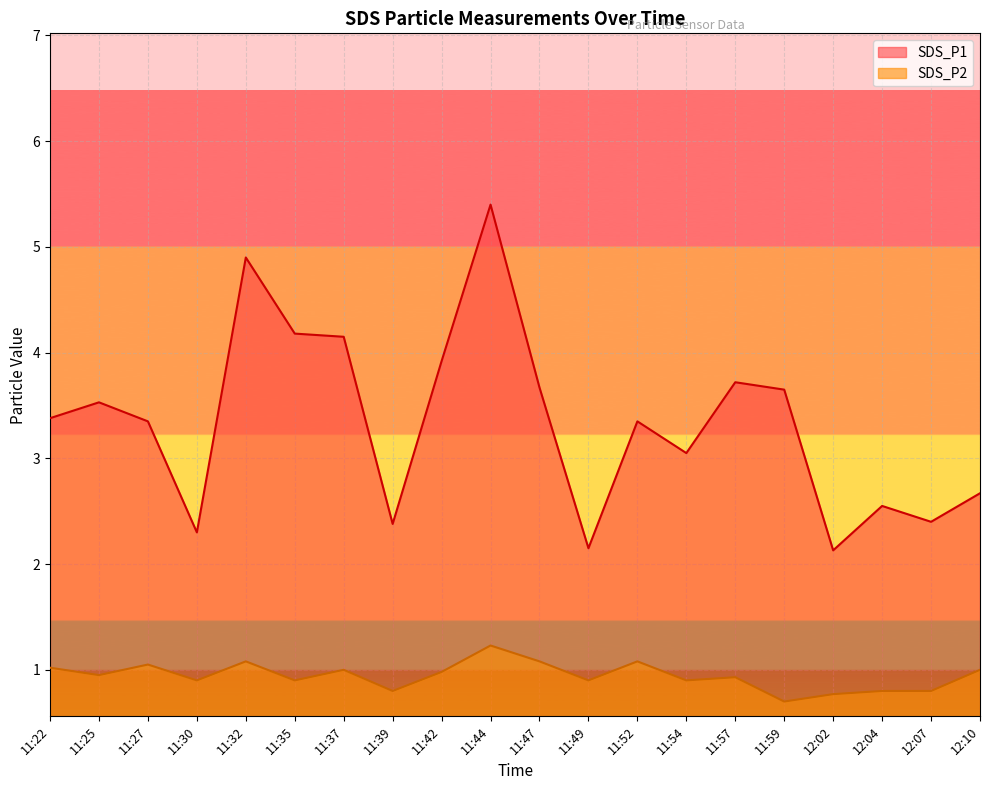

Which series changed the most between 11:30 and 11:37?

SDS_P1